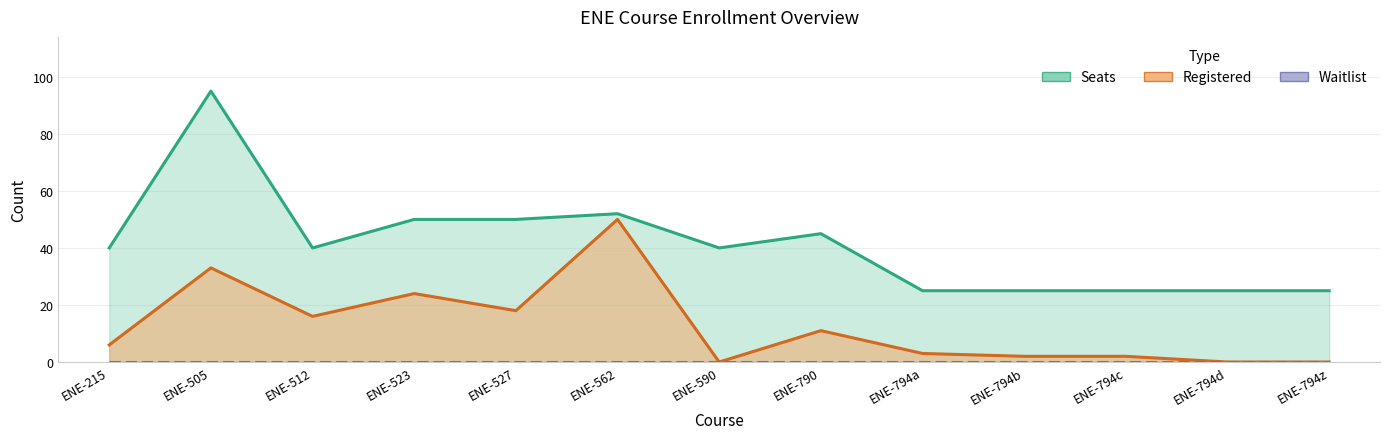

What is the difference between the maximum and minimum values in the Registered series?

50